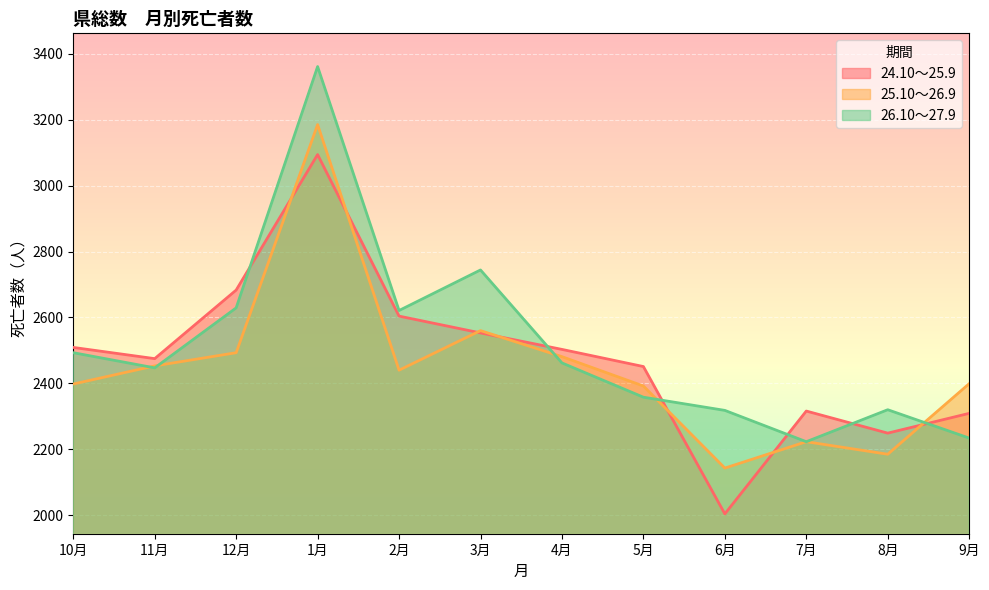

Reading left to right, what are all the values shown in this chart?

24.10～25.9: 2509	2475	2683	3094	2604	2553	2503	2451	2004	2316	2249	2309
25.10～26.9: 2398	2453	2493	3185	2440	2560	2481	2392	2143	2223	2185	2399
26.10～27.9: 2493	2447	2629	3361	2621	2744	2462	2358	2318	2223	2320	2234